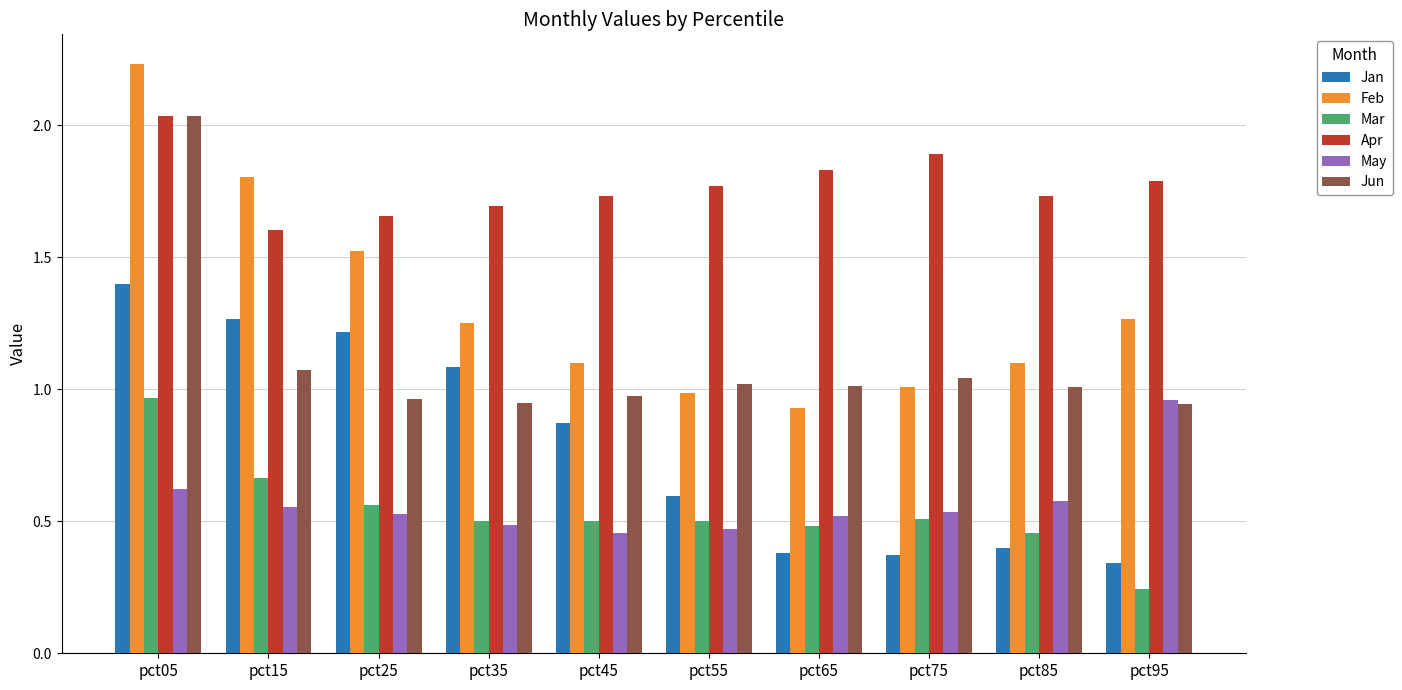

What is the difference between the maximum and second lowest values in the Feb series?

1.2